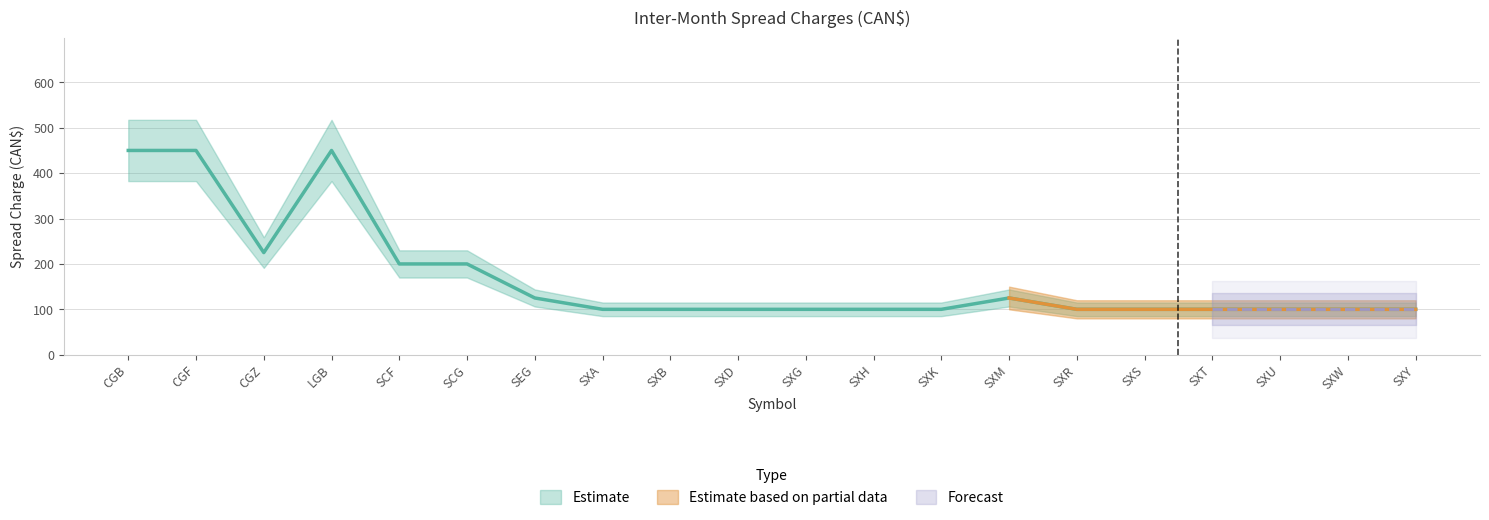

True or false: the data shows 450 at CGB.

True